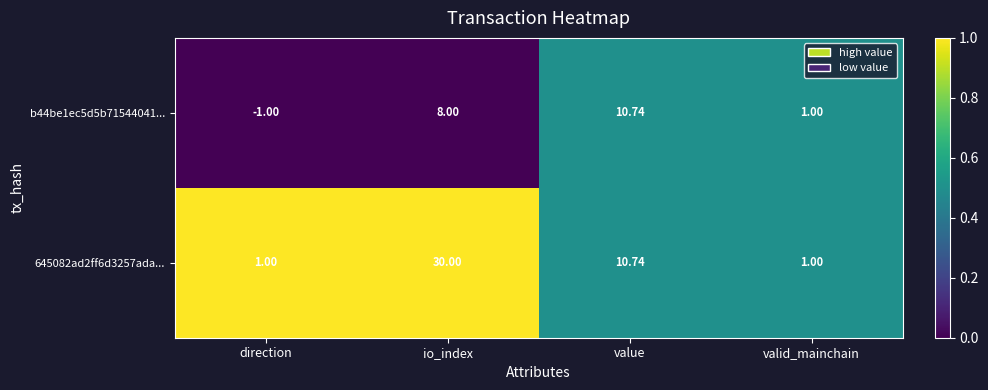

List the series in order of their peak value, lowest first.

b44be1ec5d5b71544041..., 645082ad2ff6d3257ada...